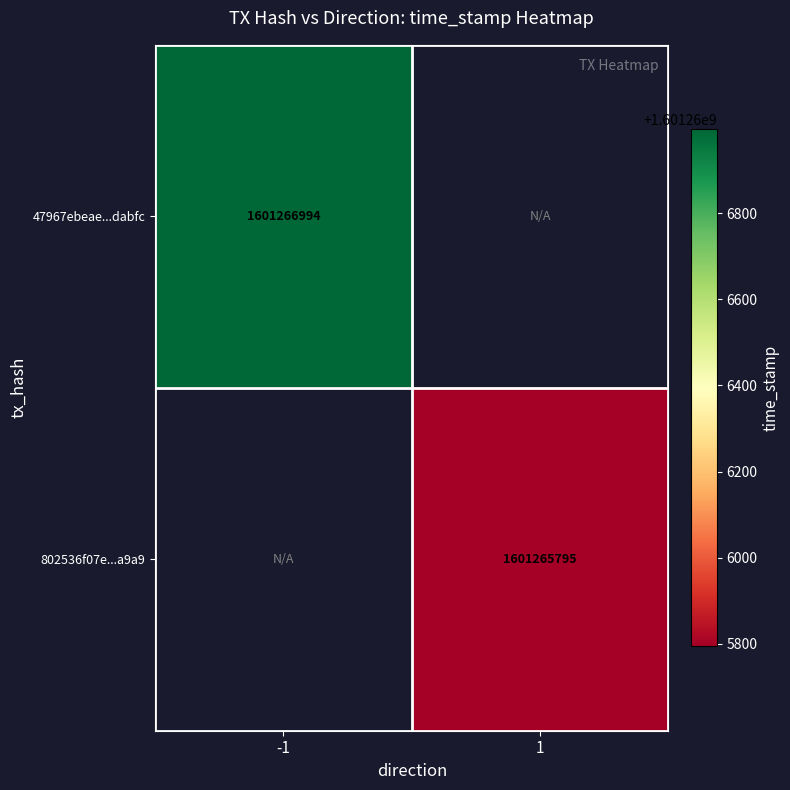

The value of 802536f07e7dbfd712247cb21e5d2c6e7cc89a9 at time_stamp is 2501134693. True or false?

False